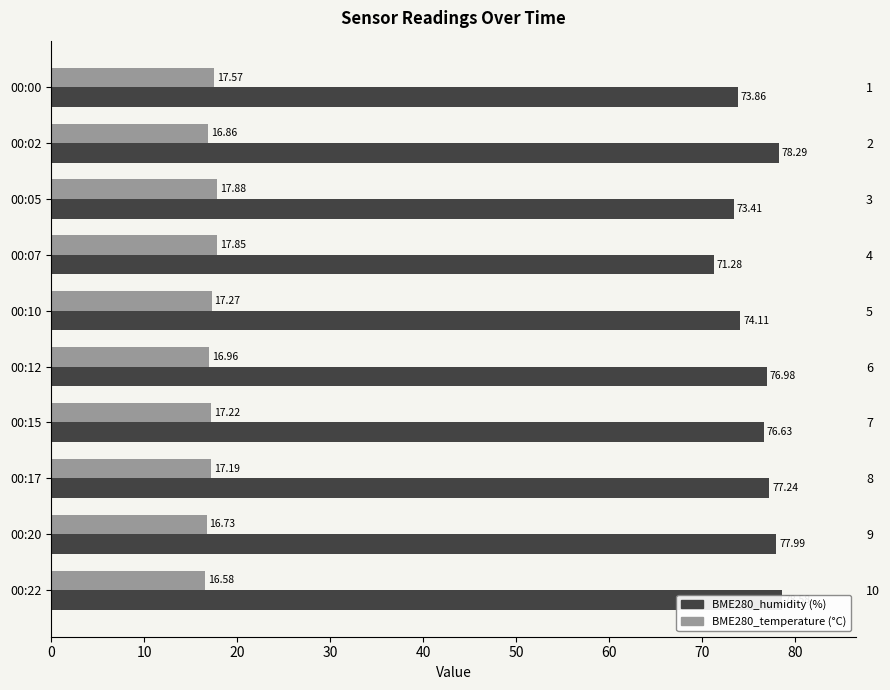

At 00:17, list the series in order from smallest to largest.

BME280_temperature (°C), BME280_humidity (%)